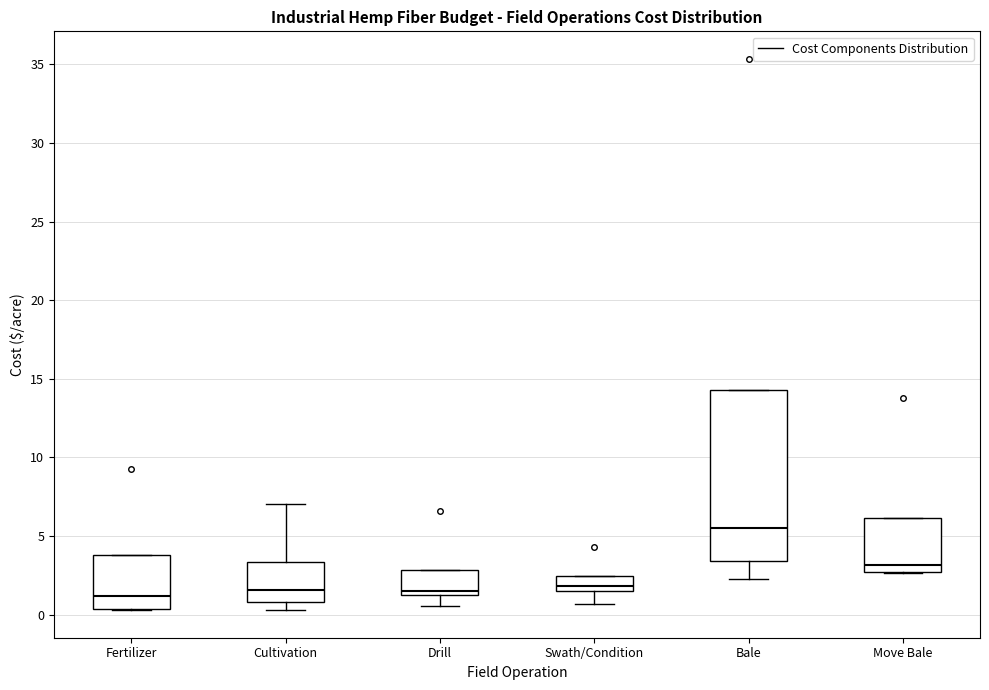

Reading left to right, transcribe this box plot: for each box, give where its median line is, the range the box spans, and where its two whiskers end, as read against the y-axis. The values are not printed on the chart, so give them approximately, as read against the axis.

Fertilizer: median 1.0, box 0.5 to 4.0, whiskers 0.5 to 4.0
Cultivation: median 1.5, box 1.0 to 3.5, whiskers 0.5 to 7.0
Drill: median 1.5, box 1.0 to 3.0, whiskers 0.5 to 3.0
Swath/Condition: median 2.0, box 1.5 to 2.5, whiskers 0.5 to 2.5
Bale: median 5.5, box 3.5 to 14.5, whiskers 2.5 to 14.5
Move Bale: median 3.0, box 2.5 to 6.0, whiskers 2.5 to 6.0